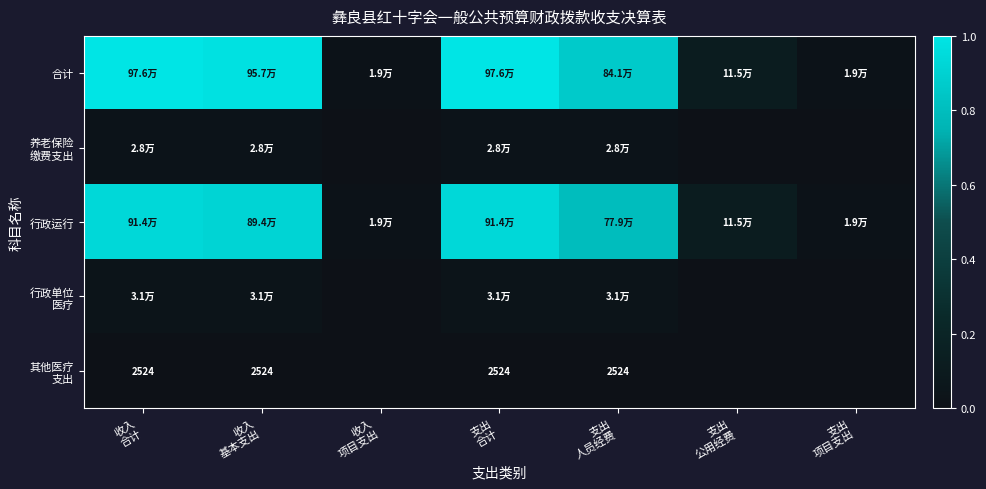

At which category does the chart reach its peak across all series?

收入
合计